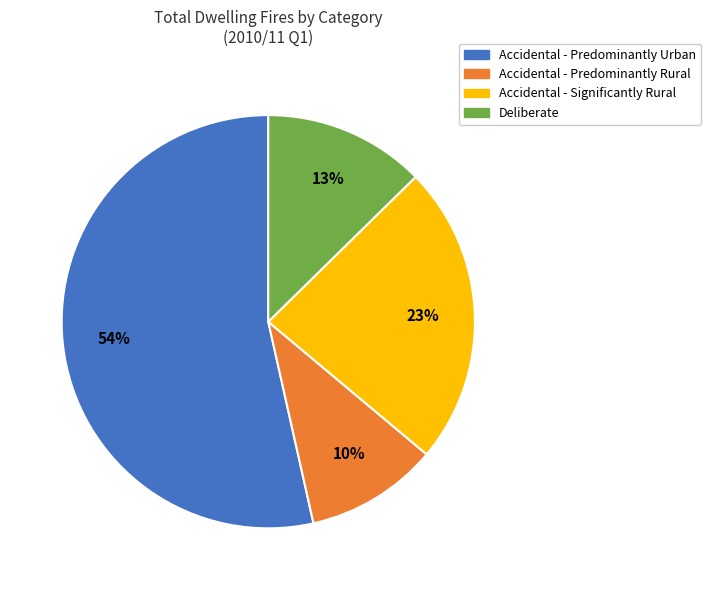

How many segments does this pie chart have?

4